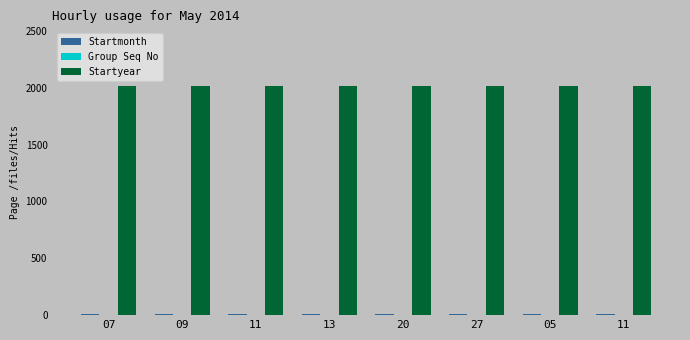

Reading left to right, extract all data points from this chart.

Startmonth: 6	6	6	6	6	6	7	7
Group Seq No: 1	1	1	1	1	1	1	1
Startyear: 2017	2017	2017	2017	2017	2017	2017	2017